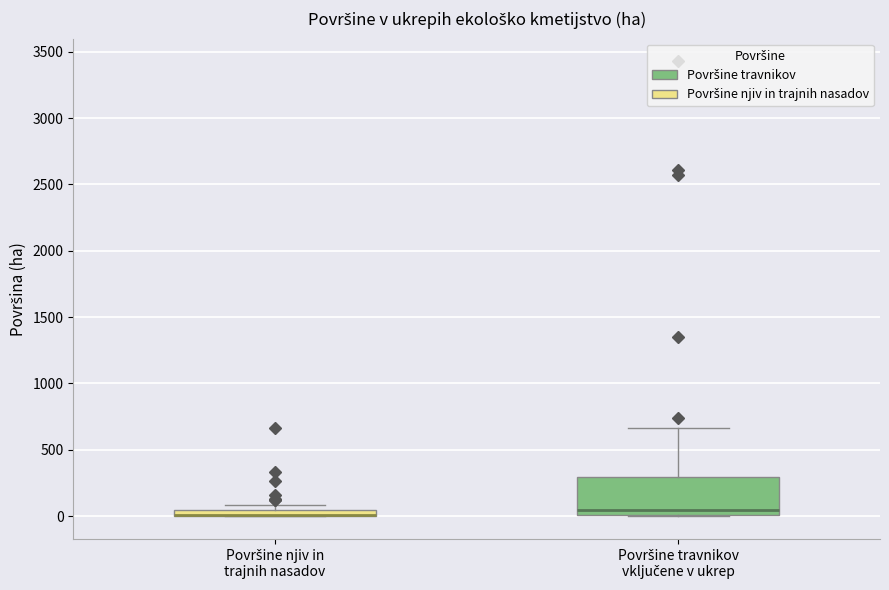

Where does the median line of the box for Površine travnikov vključene v ukrep sit on the y-axis? The values are not printed on the chart, so give them approximately, as read against the axis.

50